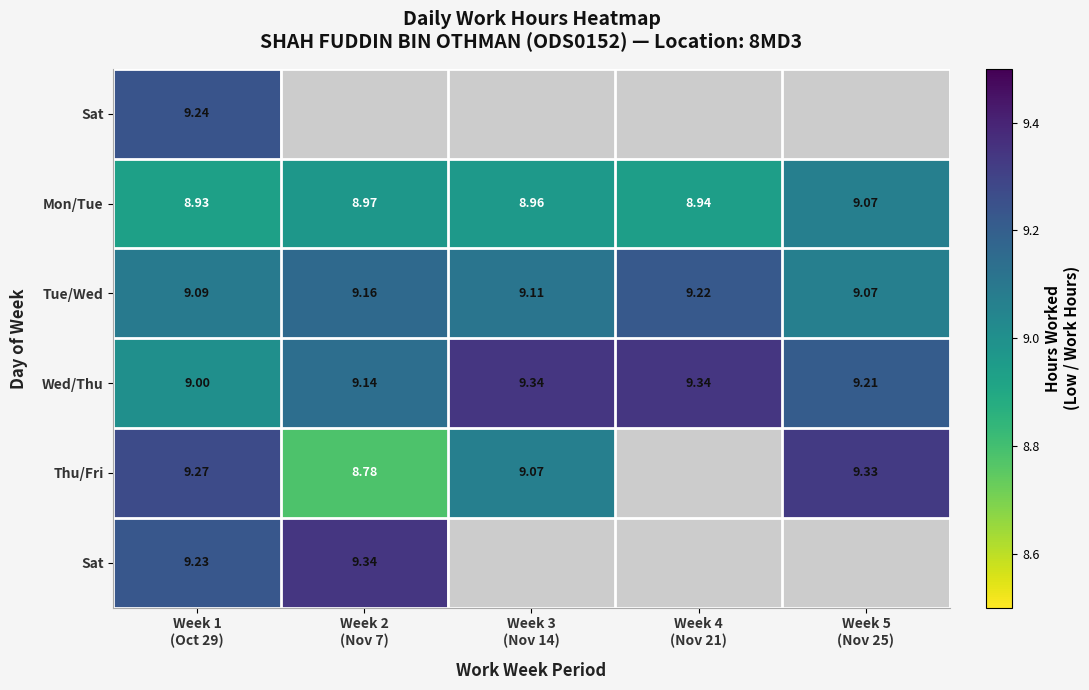

What is the total value across all series at Week 5
(Nov 25)?

36.7